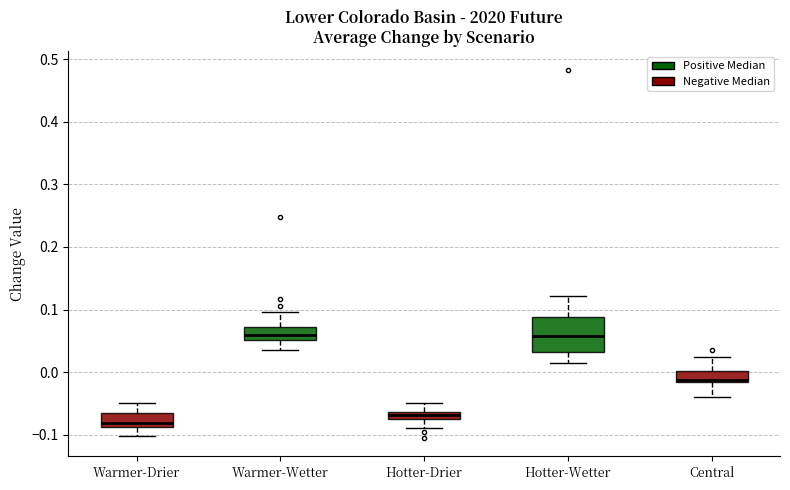

Where does the lower whisker of the box for Central end on the y-axis? The values are not printed on the chart, so give them approximately, as read against the axis.

-0.04